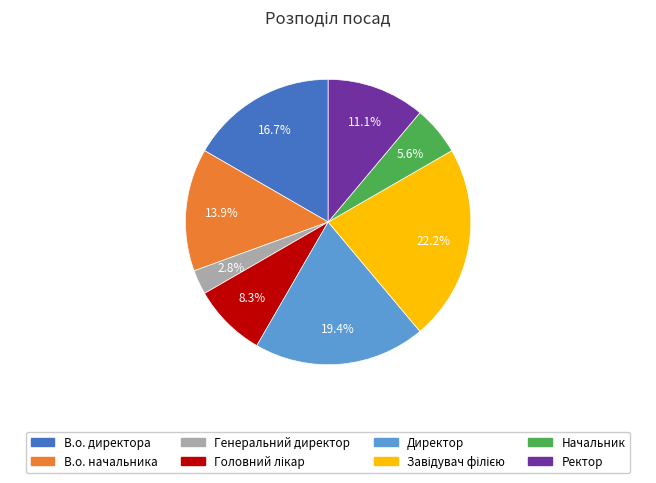

Is Генеральний директор the majority of the pie?

No